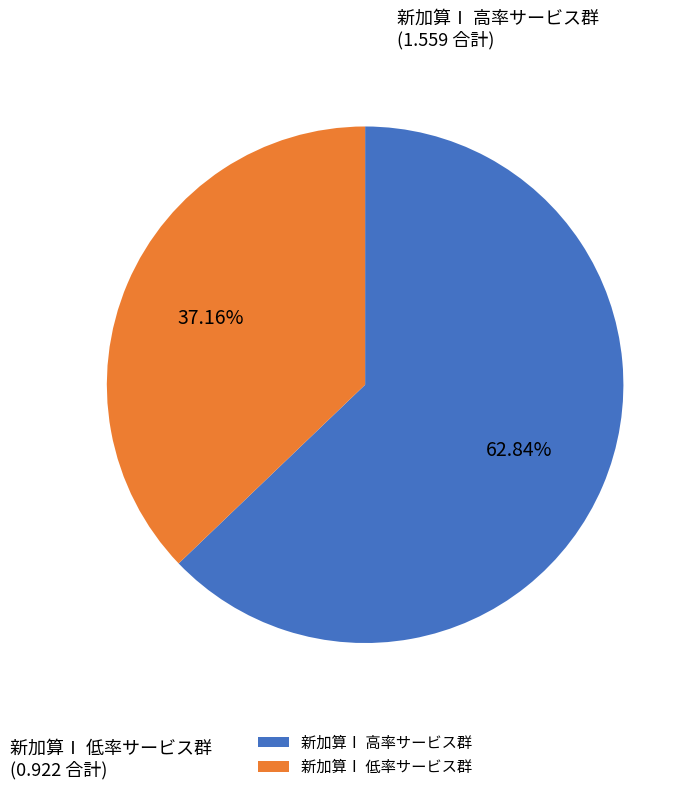

Rank the categories by value from highest to lowest.

新加算Ⅰ 高率サービス群, 新加算Ⅰ 低率サービス群